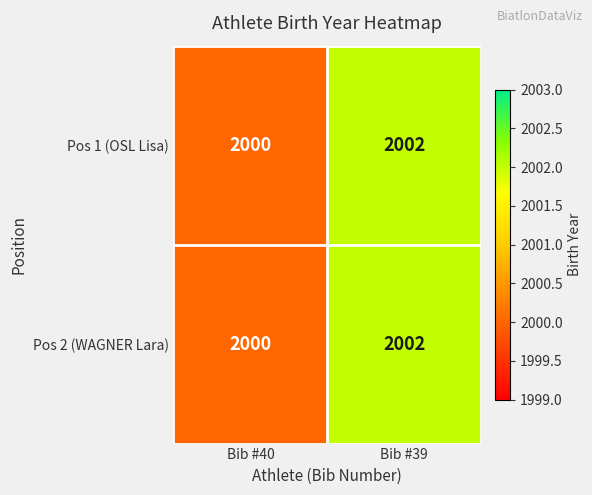

At which label does Pos 2 (WAGNER Lara) reach its peak?

Bib #39